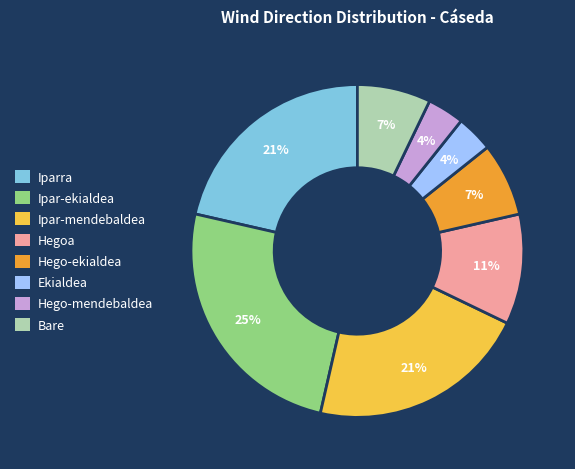

How many slices are in this pie chart?

8